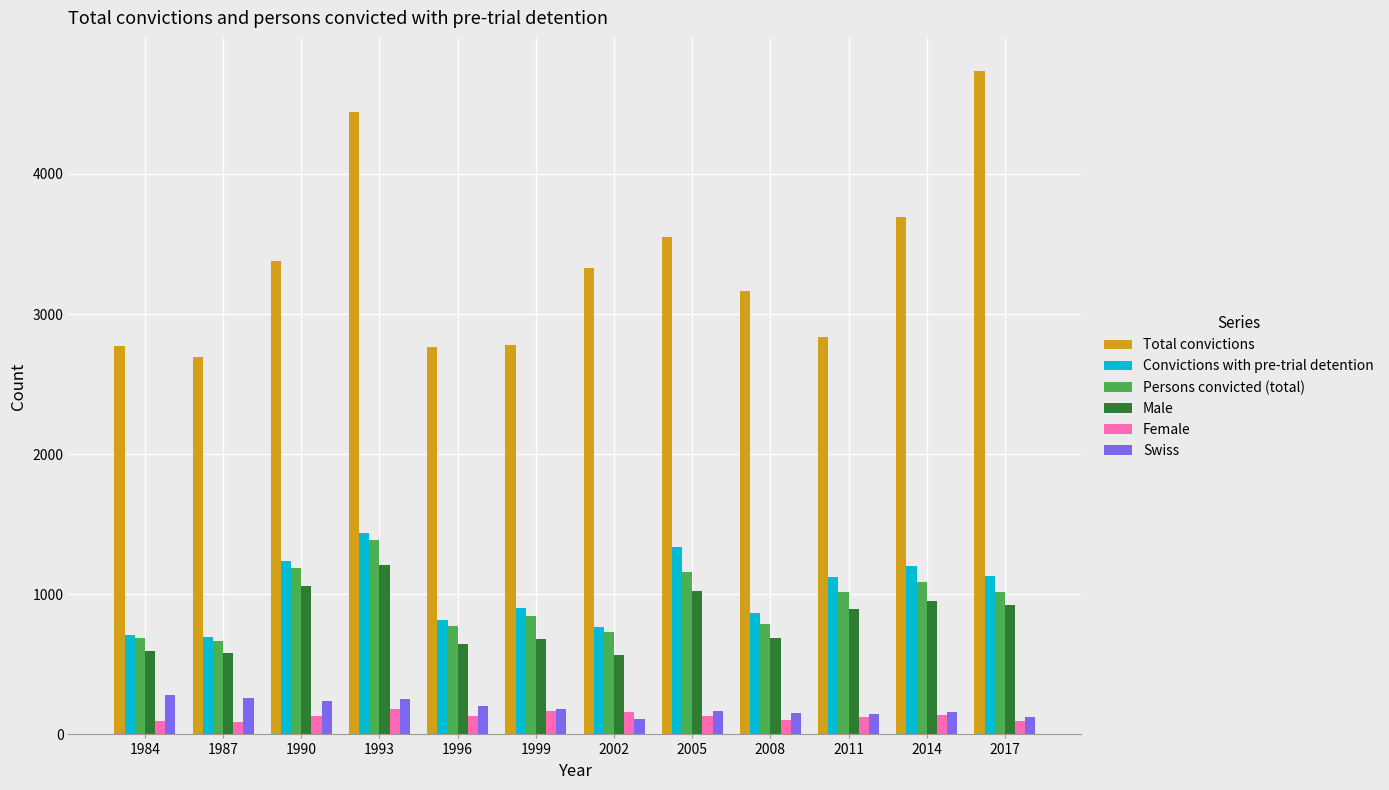

What is the sum of the Swiss values at 1984 and 2002?

392